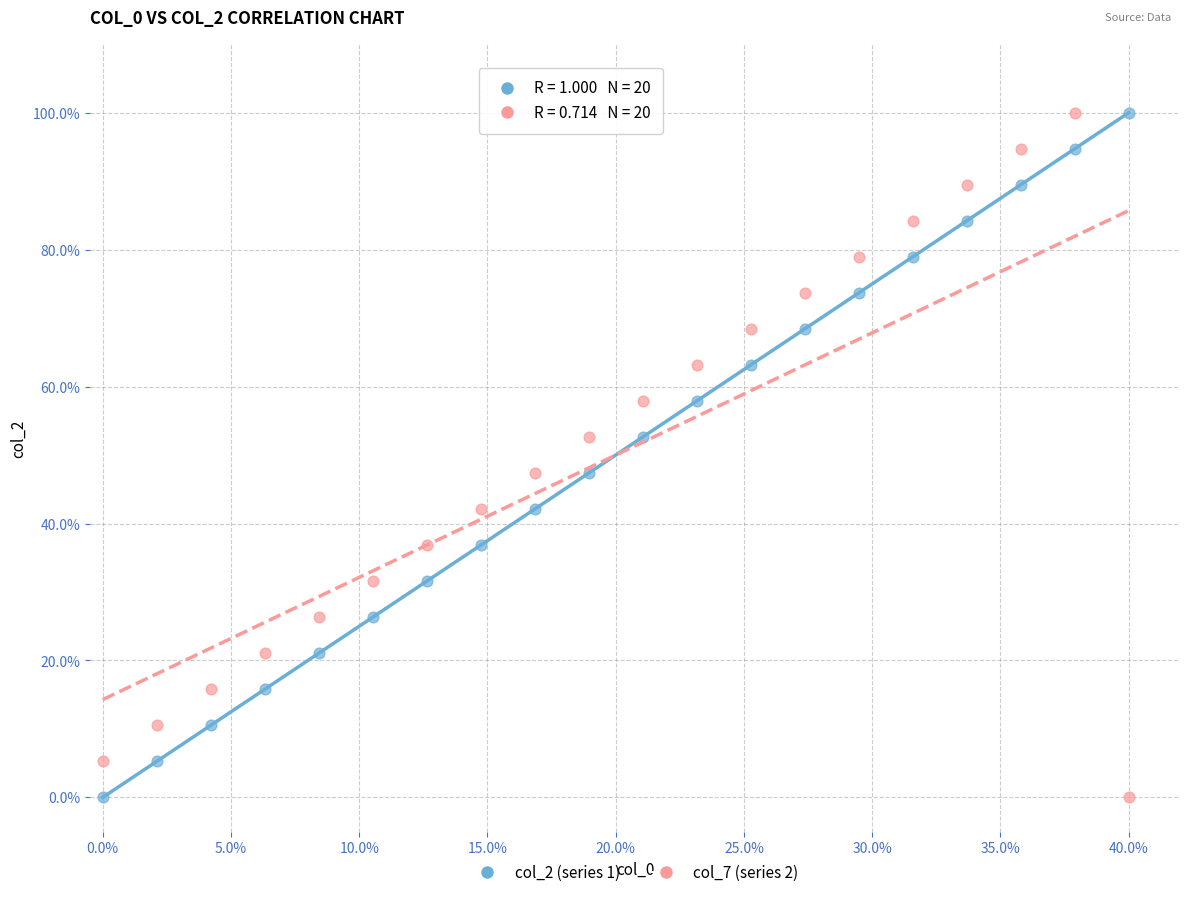

What are all the series names shown in the legend?

col_2 (series 1), col_7 (series 2)